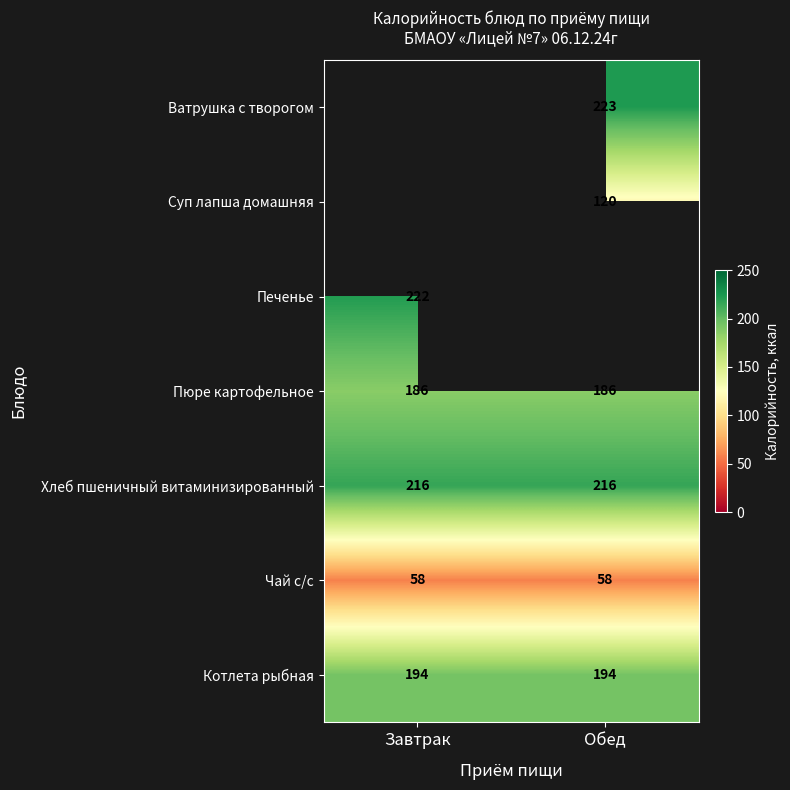

What is the maximum value shown in the chart?

223.0